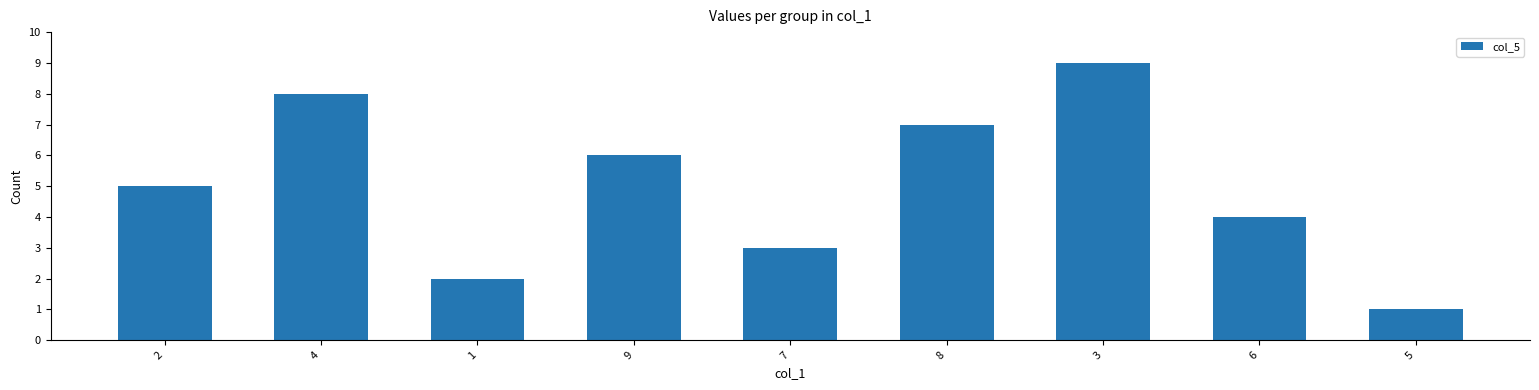

What is the sum of all values?

45